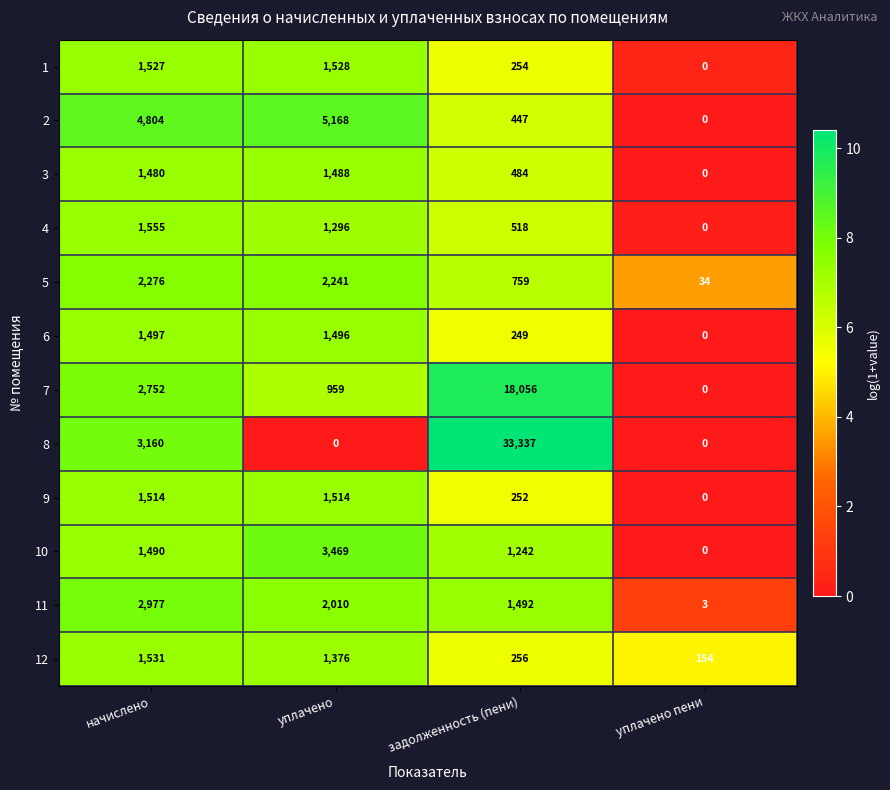

Which series has the widest spread of values?

8